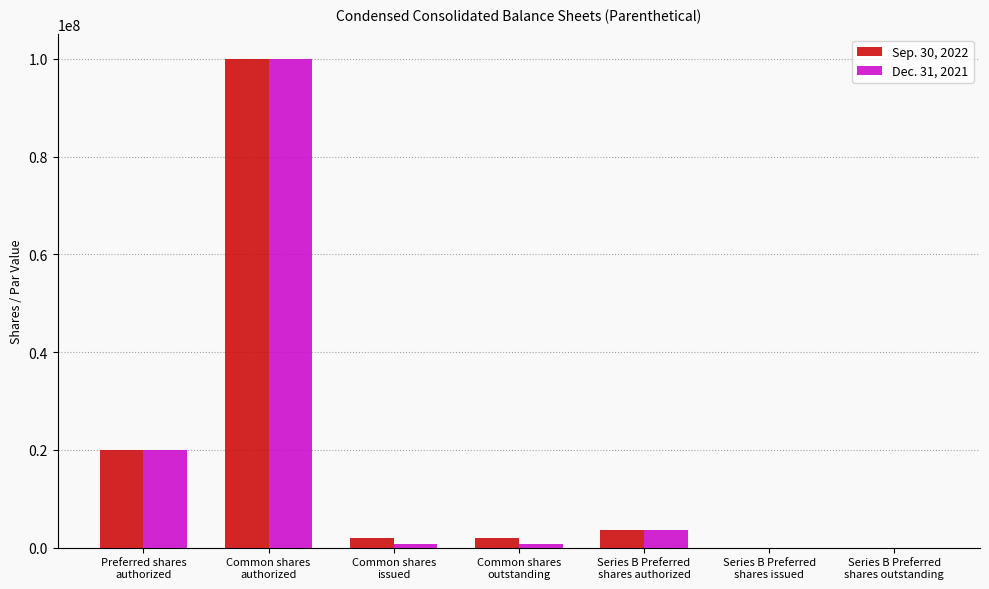

Reading left to right, what are all the values shown in this chart?

Sep. 30, 2022: 20000000	100000000	2078271	2078271	3600000	0	0
Dec. 31, 2021: 20000000	100000000	651921	651921	3600000	0	0